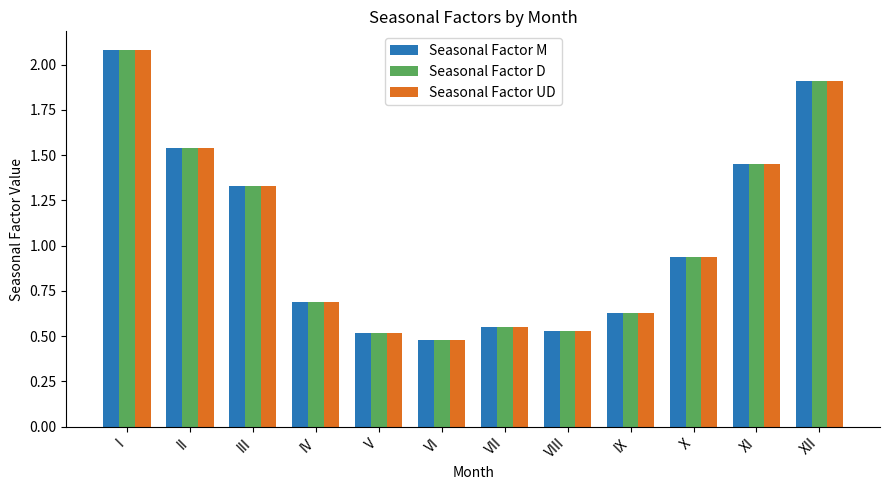

What is the total value across all series at XII?

5.7